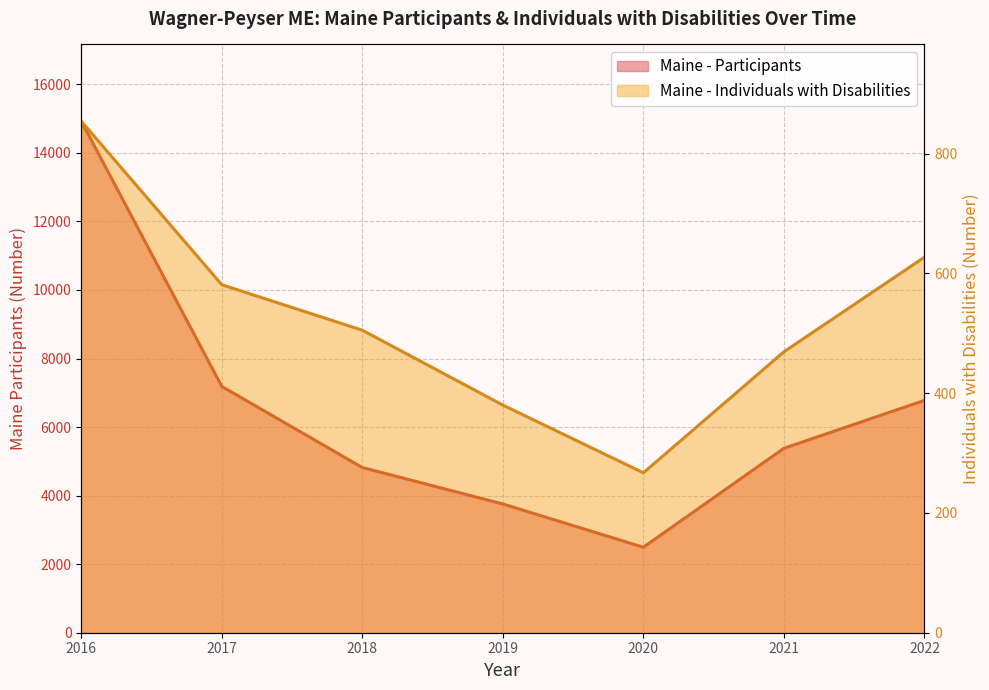

What are all the series names shown in the legend?

Maine - Participants, Maine - Individuals with Disabilities